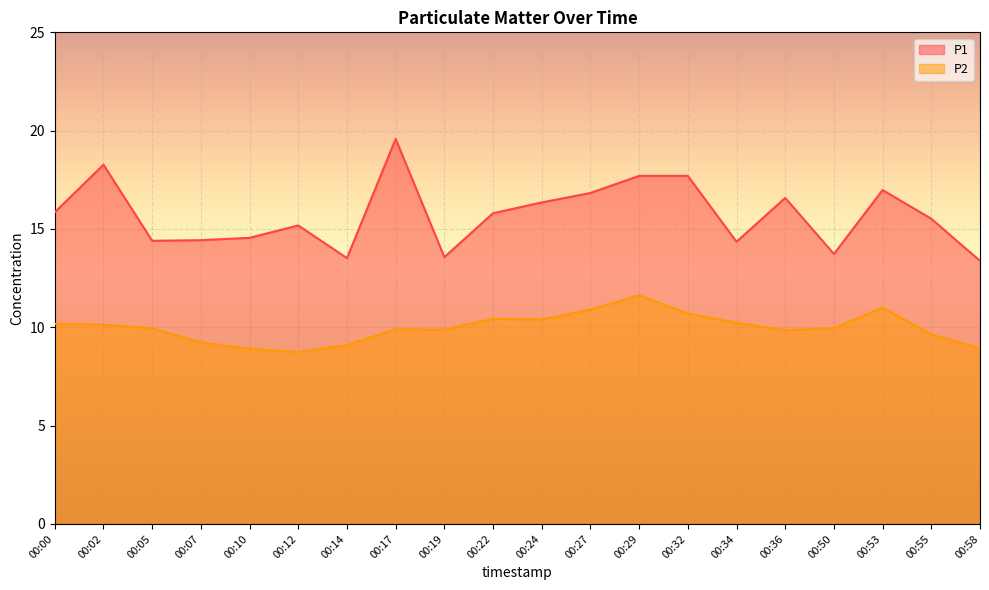

Count the number of categories in the chart.

20